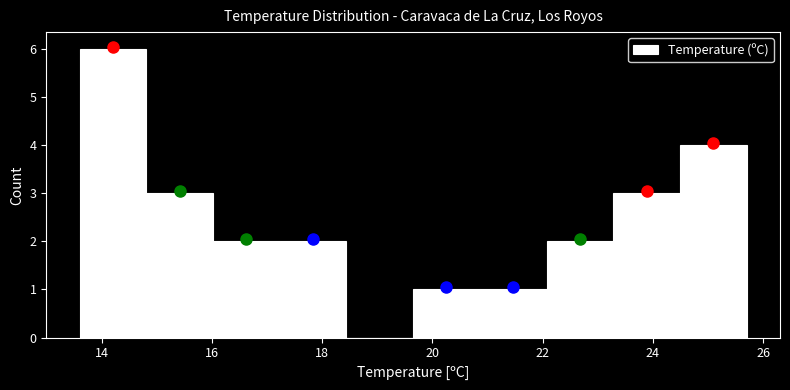

How tall is the bar that spans 20.8 to 22.0 on the x-axis? Neither the bar edges nor the heights are printed on the chart, so give them approximately, as read against the axes.

1